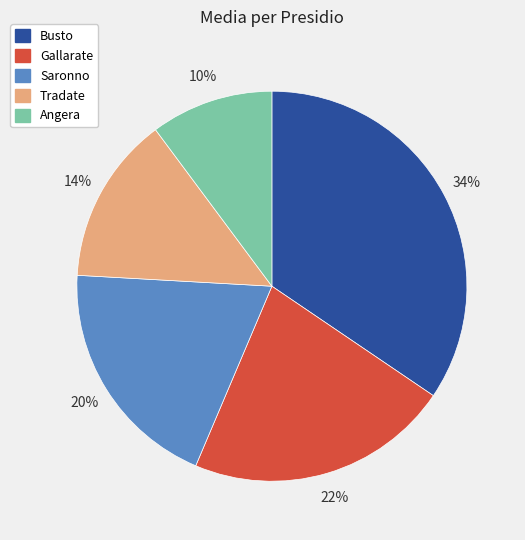

Count the number of slices in the pie.

5